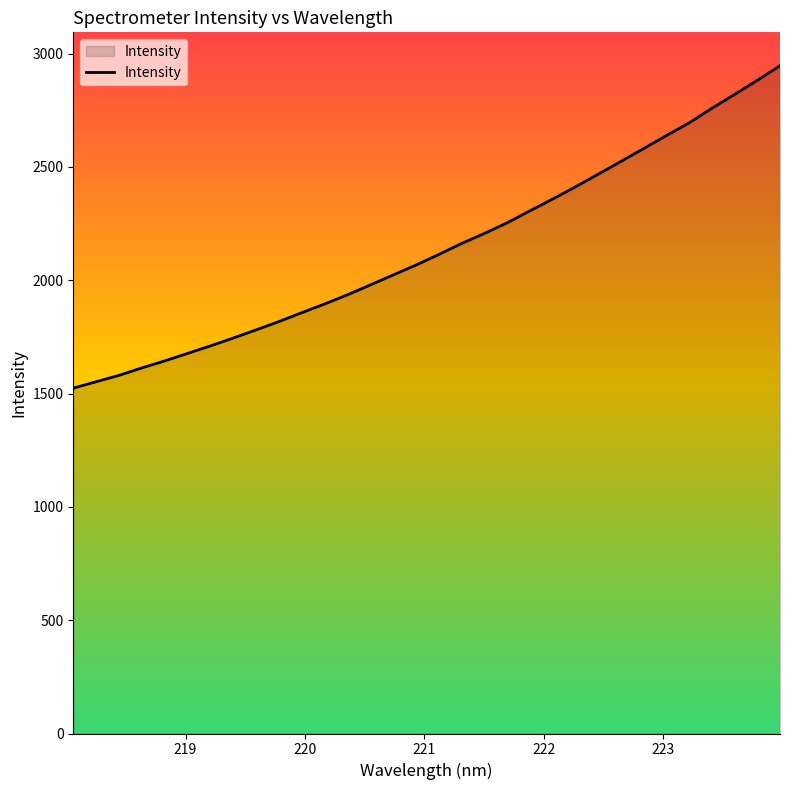

What is the smallest value displayed?

1523.7